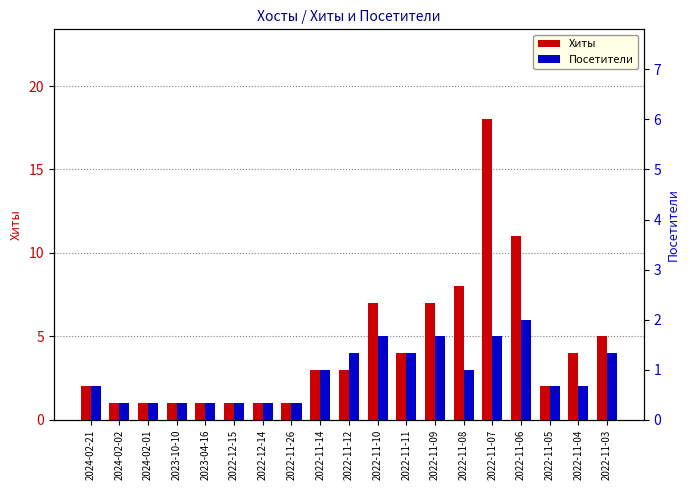

What is the total value across all series at 2022-11-05?

4